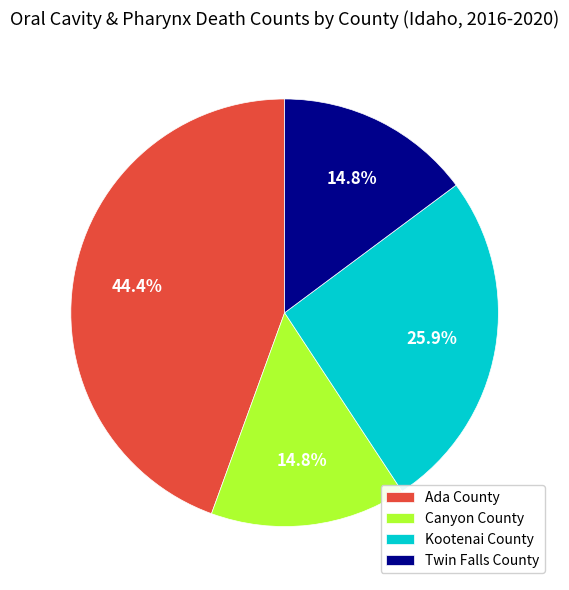

Which category has the biggest portion of the pie?

Ada County